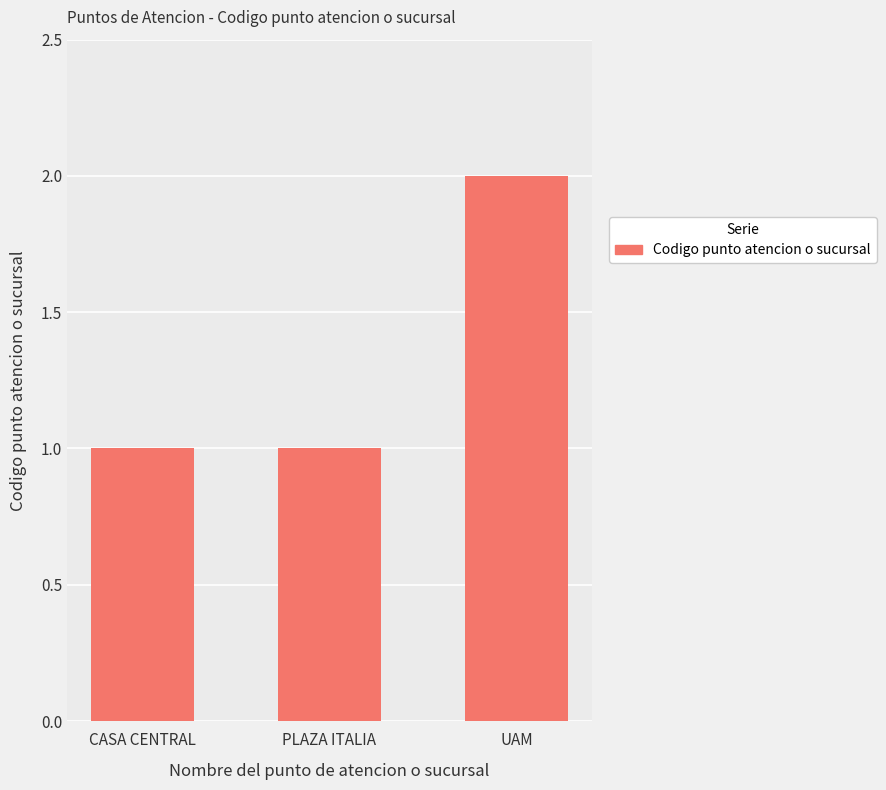

What is the sum of all values?

4